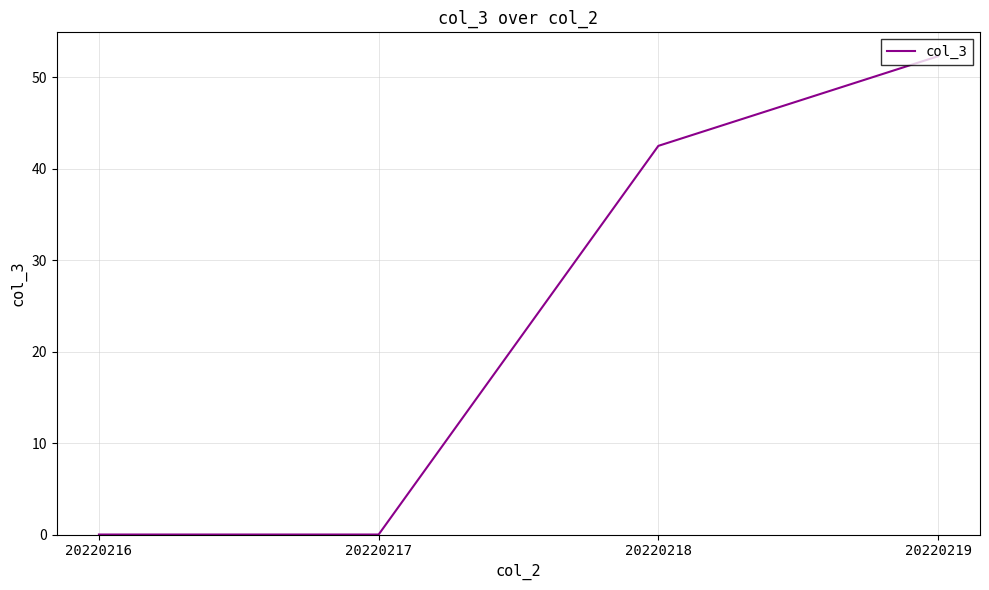

Read the value at 20220219.

52.3